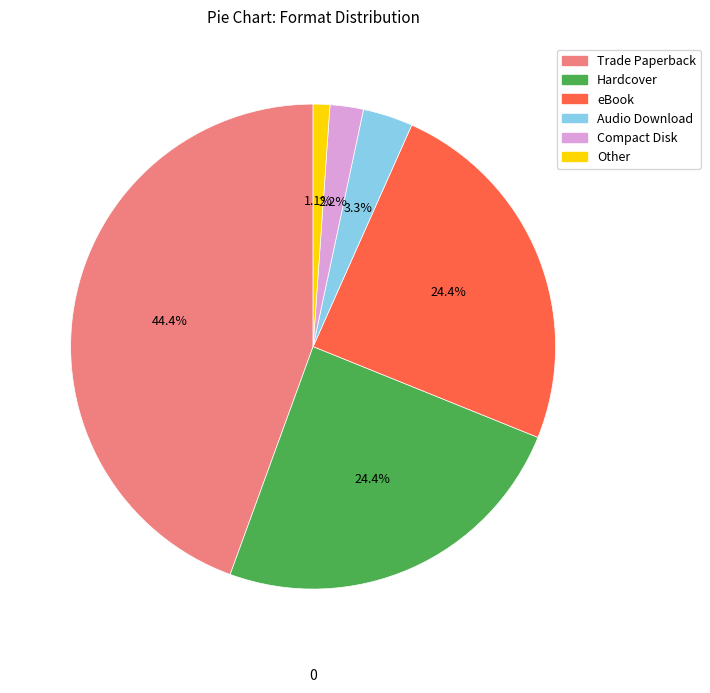

The eBook slice represents 34% of the pie. True or false?

False